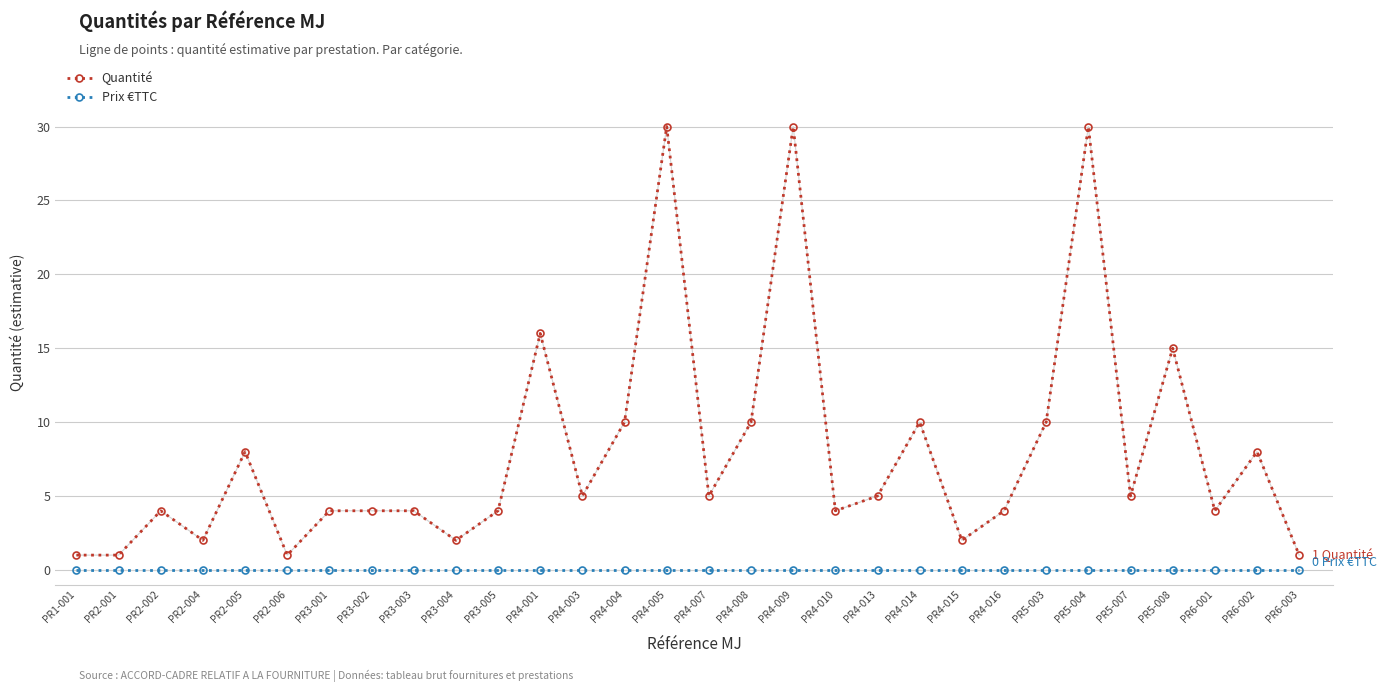

What is the difference between the maximum and minimum values in the Quantité series?

29